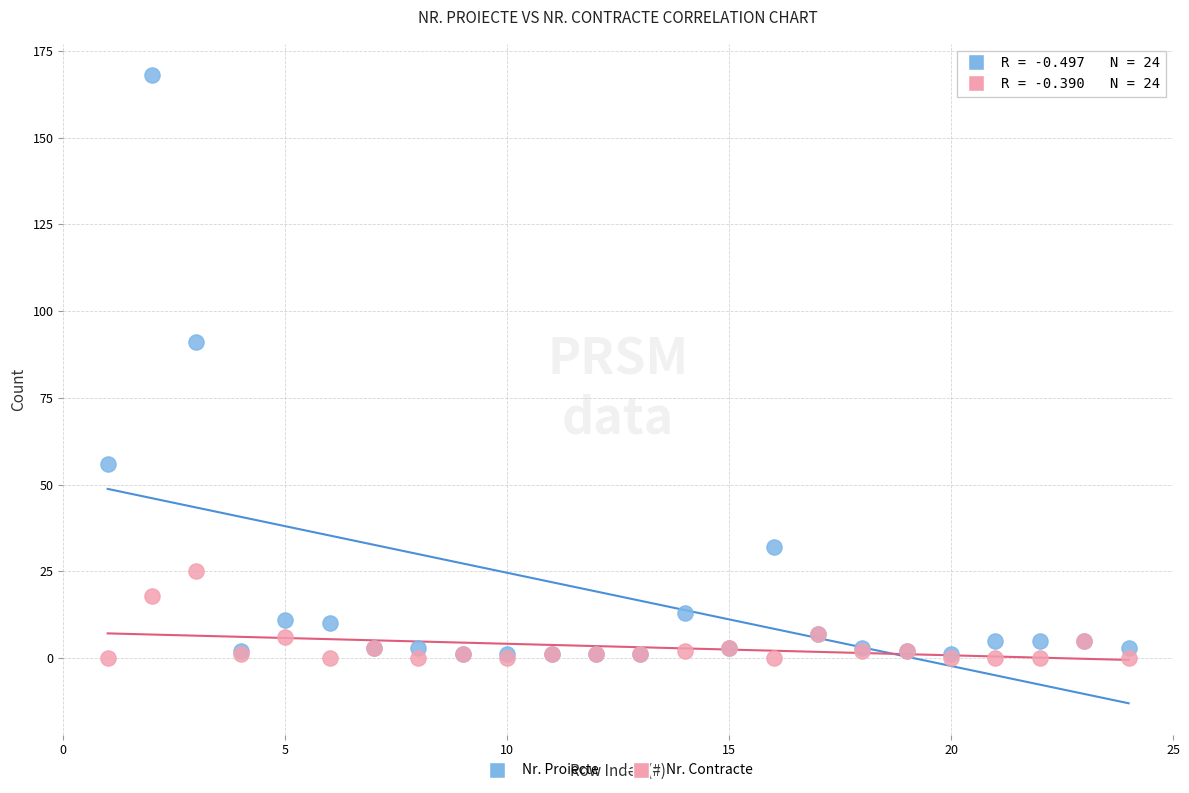

Across all series, what Y value is closest to 84?

91